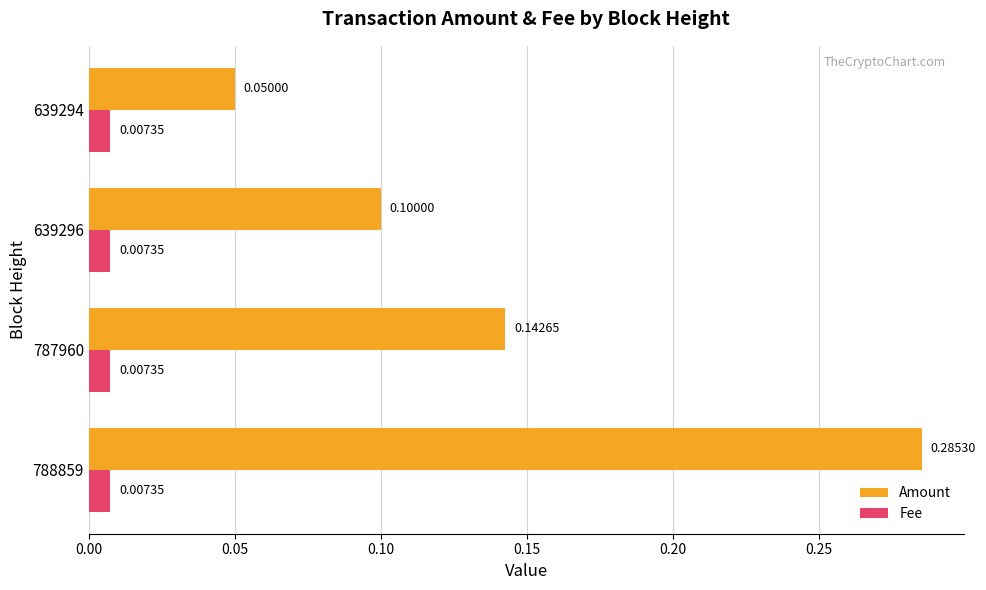

What is the sum of all Amount values?

0.6